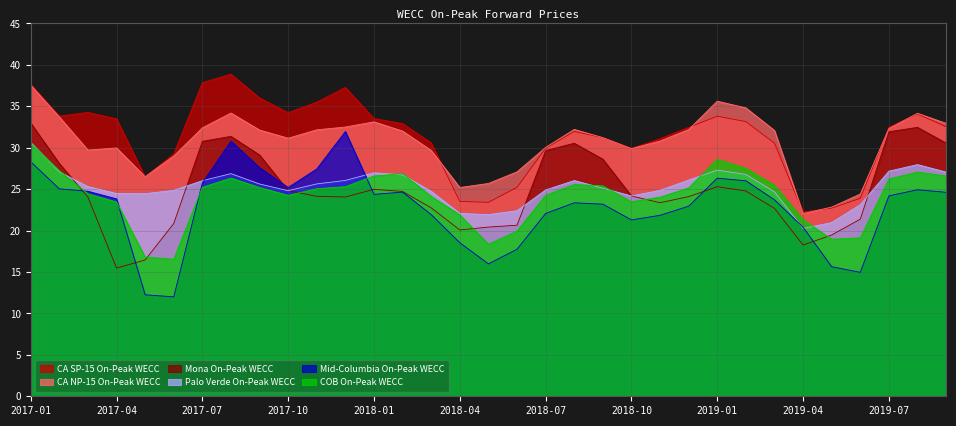

How many data points in Mona On-Peak WECC are less than 24?

12